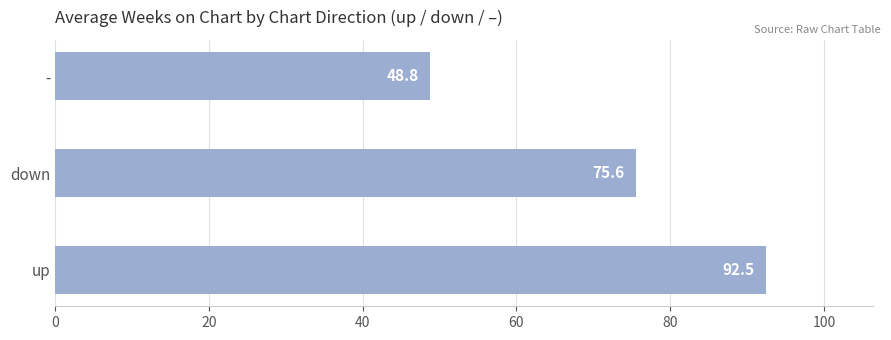

What is the smallest value displayed?

48.8